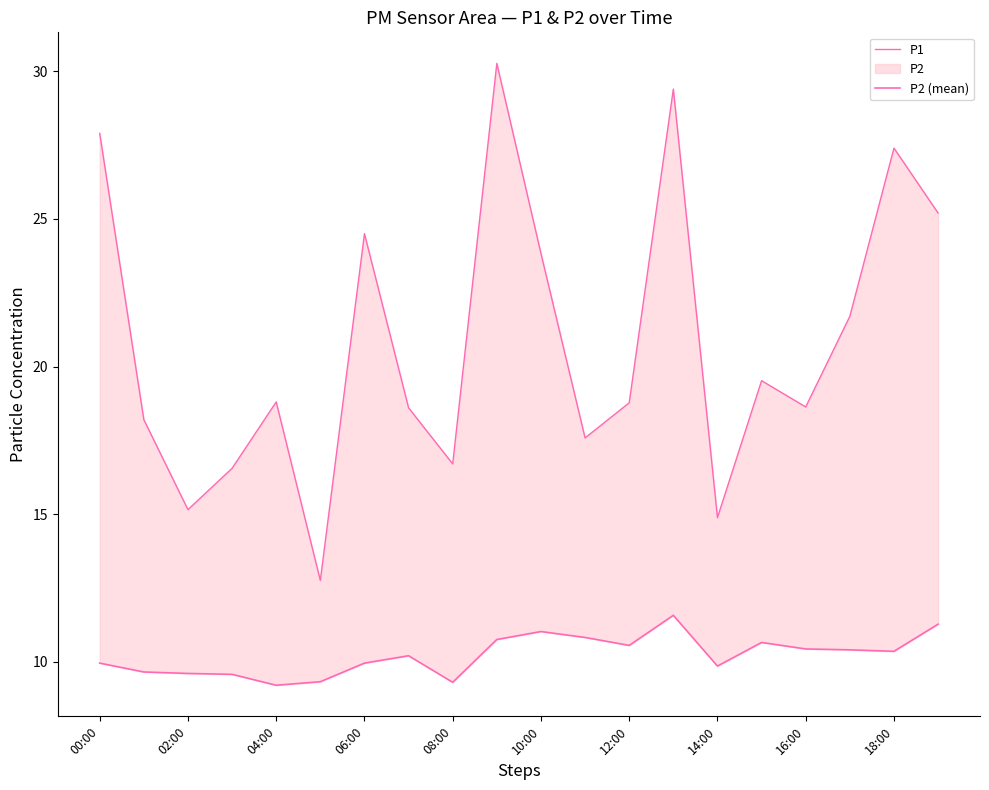

What is the difference between the highest and lowest values at 13?

17.8